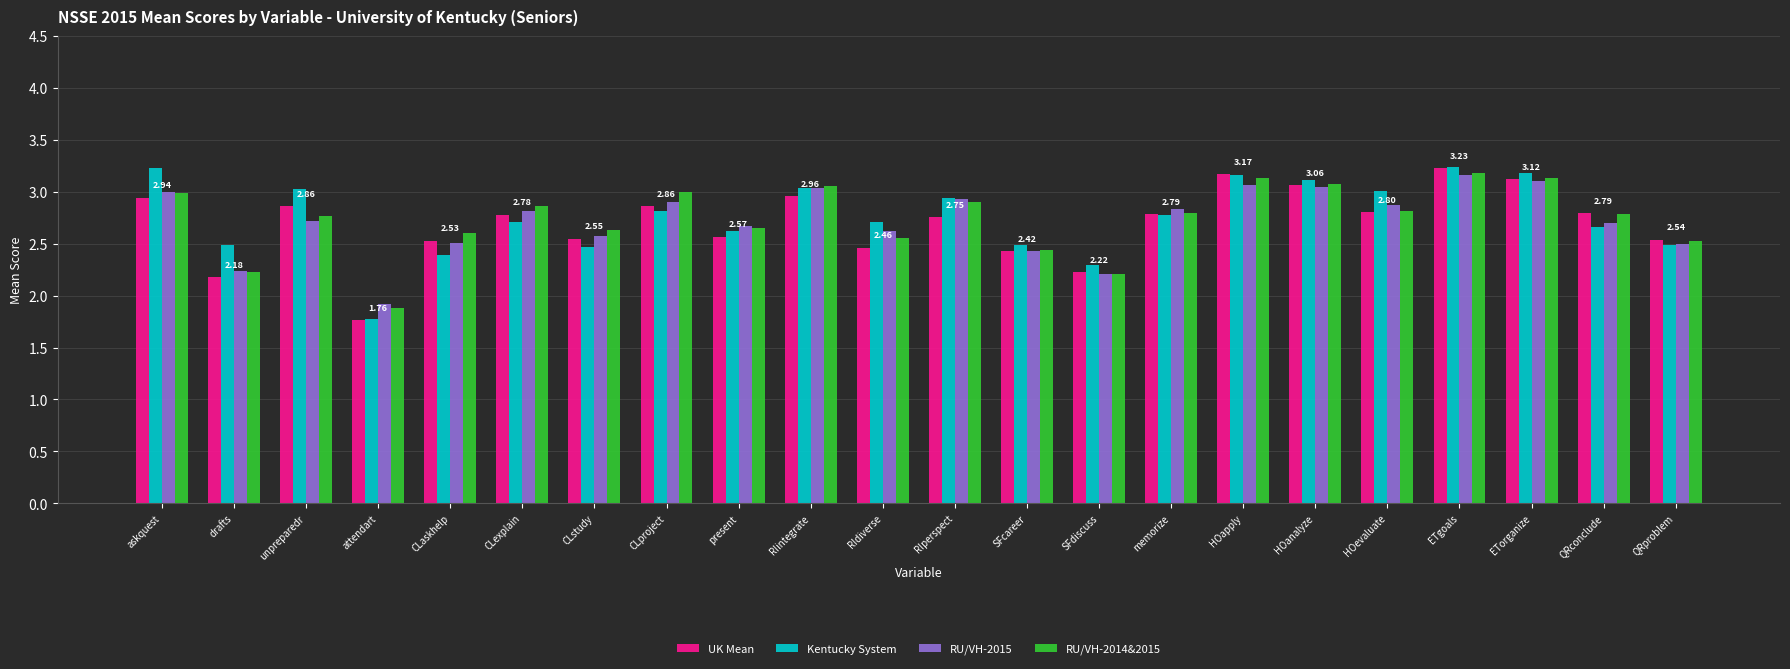

How many data points does each series have?

22